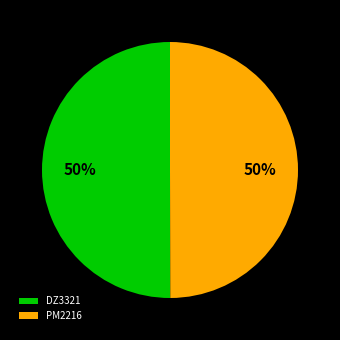

Count the number of slices in the pie.

2